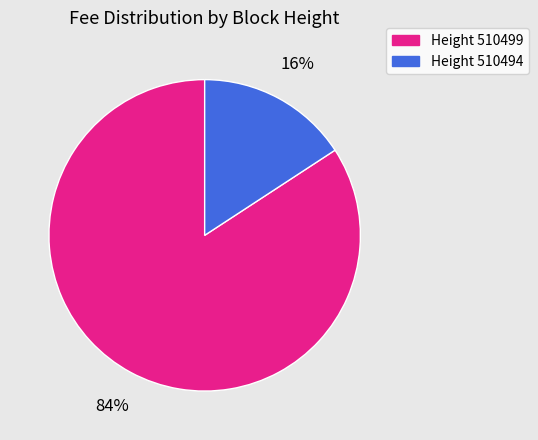

How many segments does this pie chart have?

2